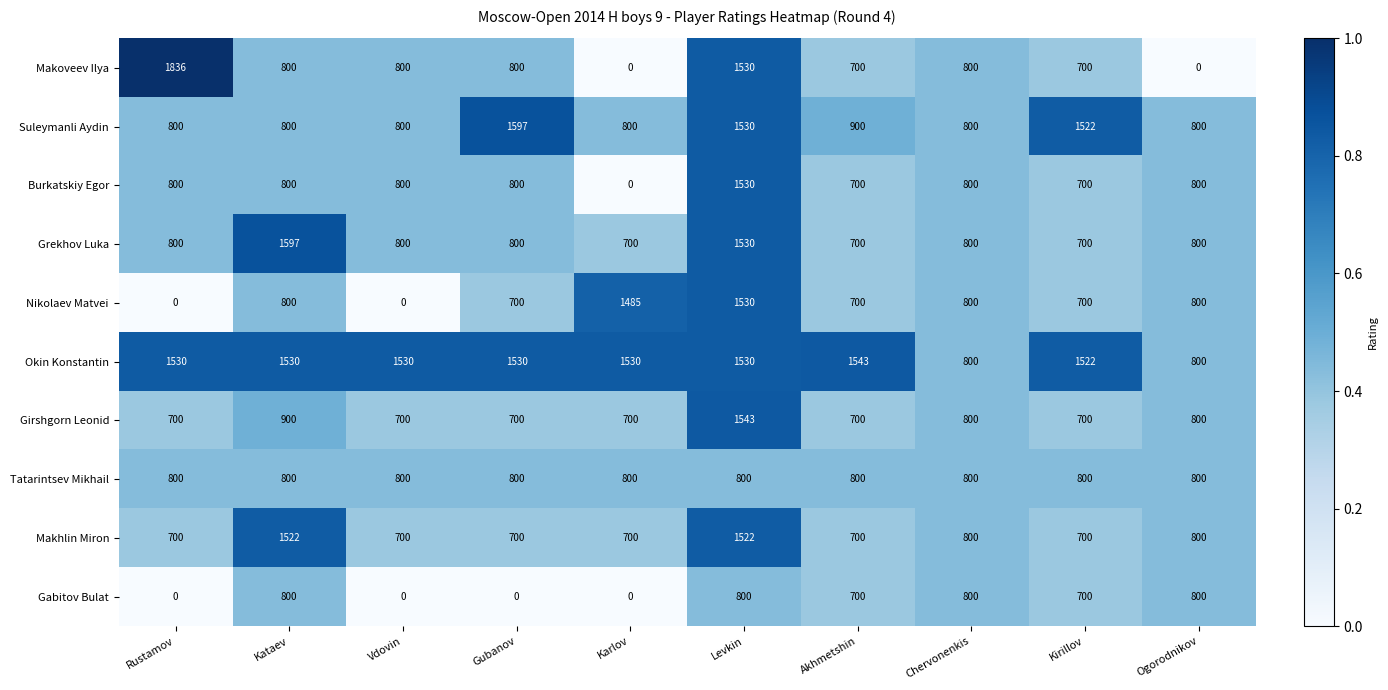

At how many categories does at least one series exceed 1549?

3